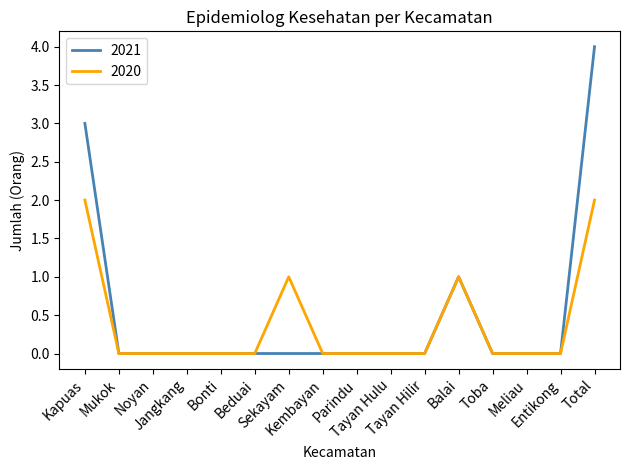

Rank the series by their maximum value, from lowest to highest.

2020, 2021